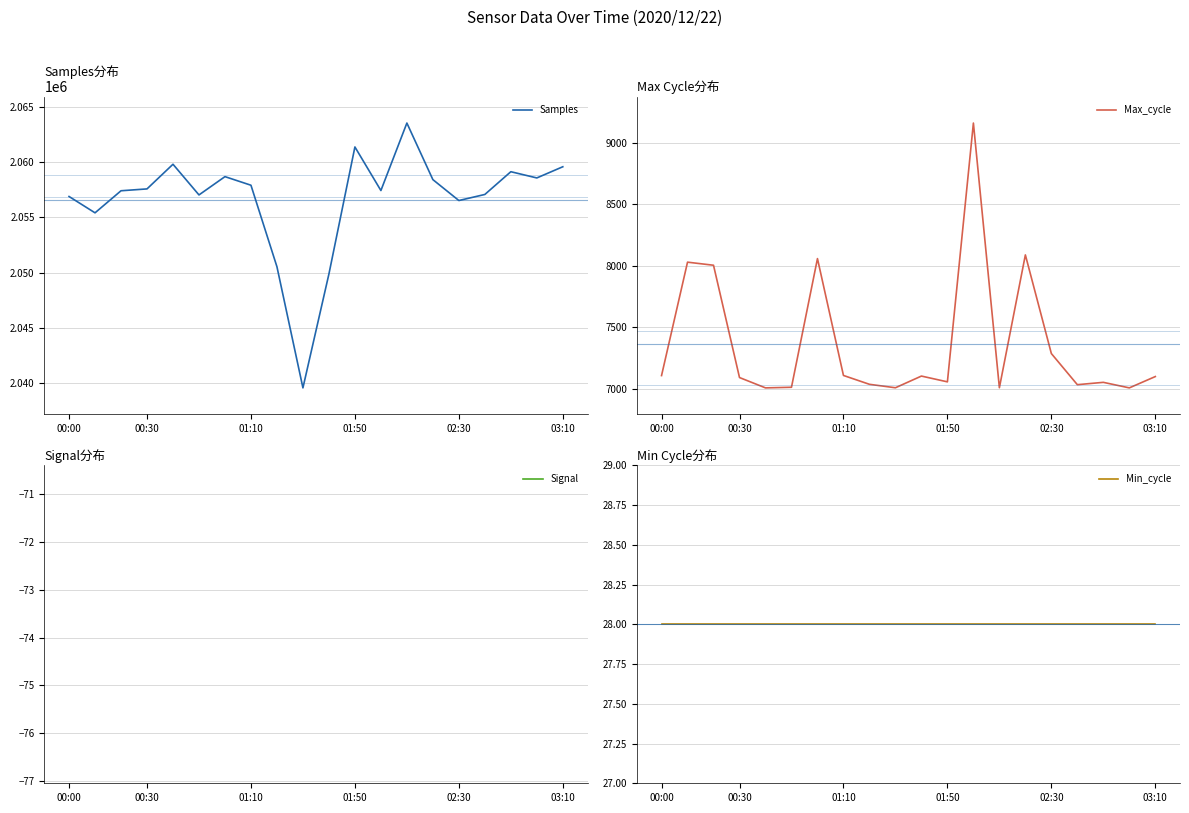

Count the number of categories in the chart.

20